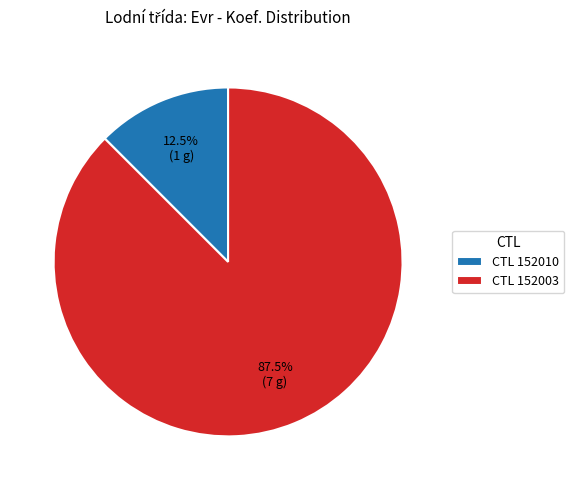

Which category has the biggest portion of the pie?

CTL 152003